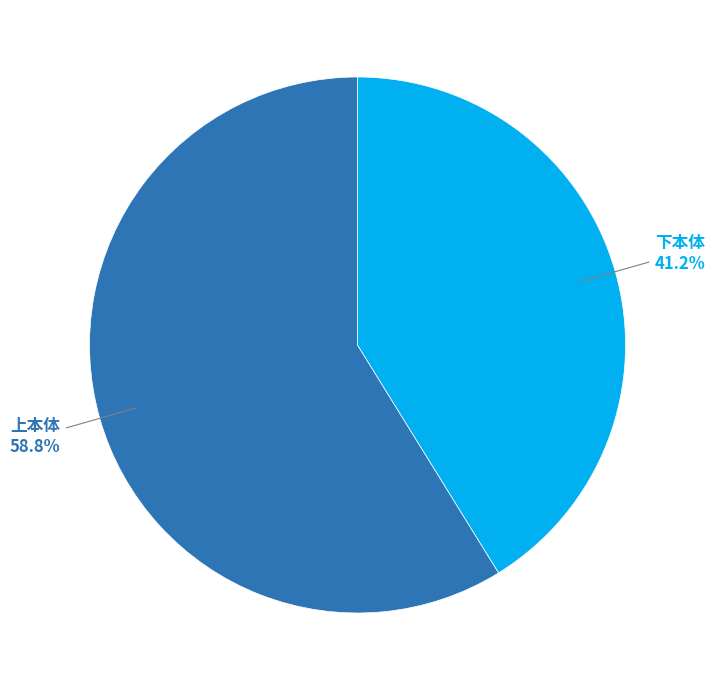

What is the largest slice in the pie chart?

上本体